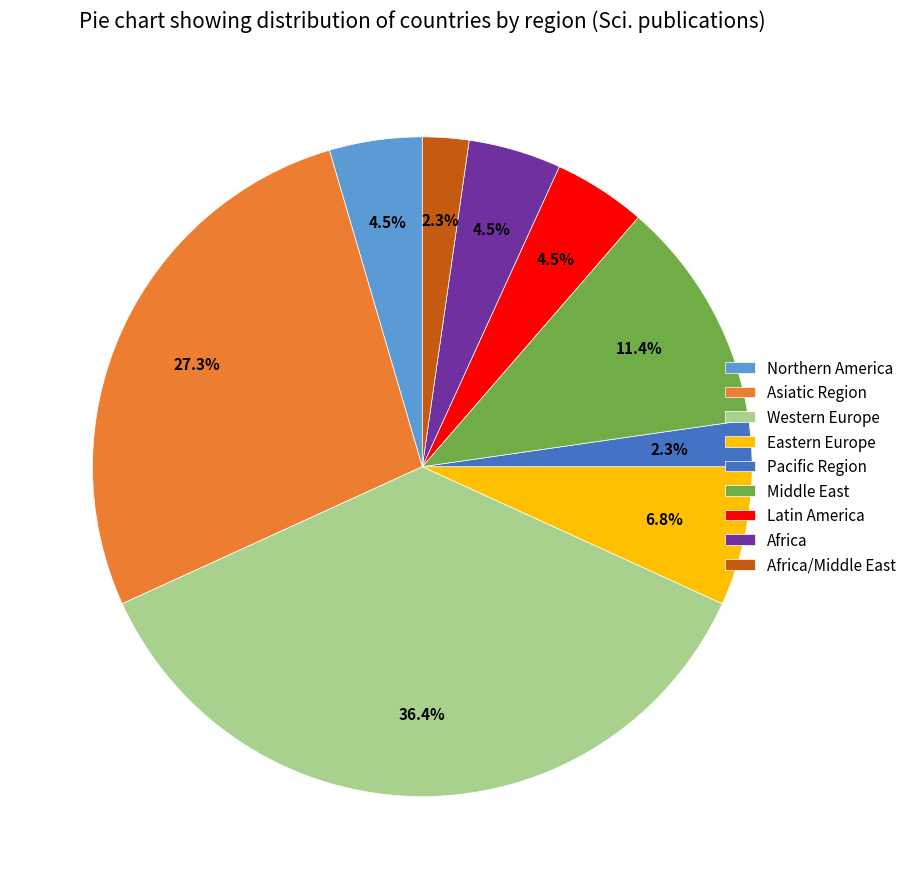

To the nearest percent, what is the average slice percentage?

11%